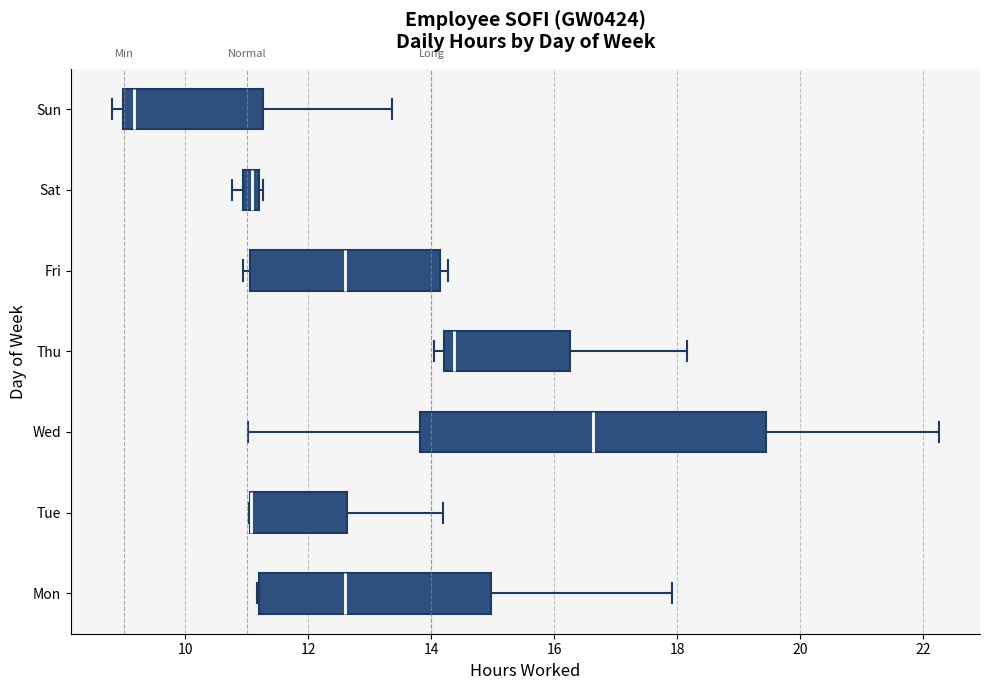

Where is the right edge of the box for Sun on the x-axis? The values are not printed on the chart, so give them approximately, as read against the axis.

11.2